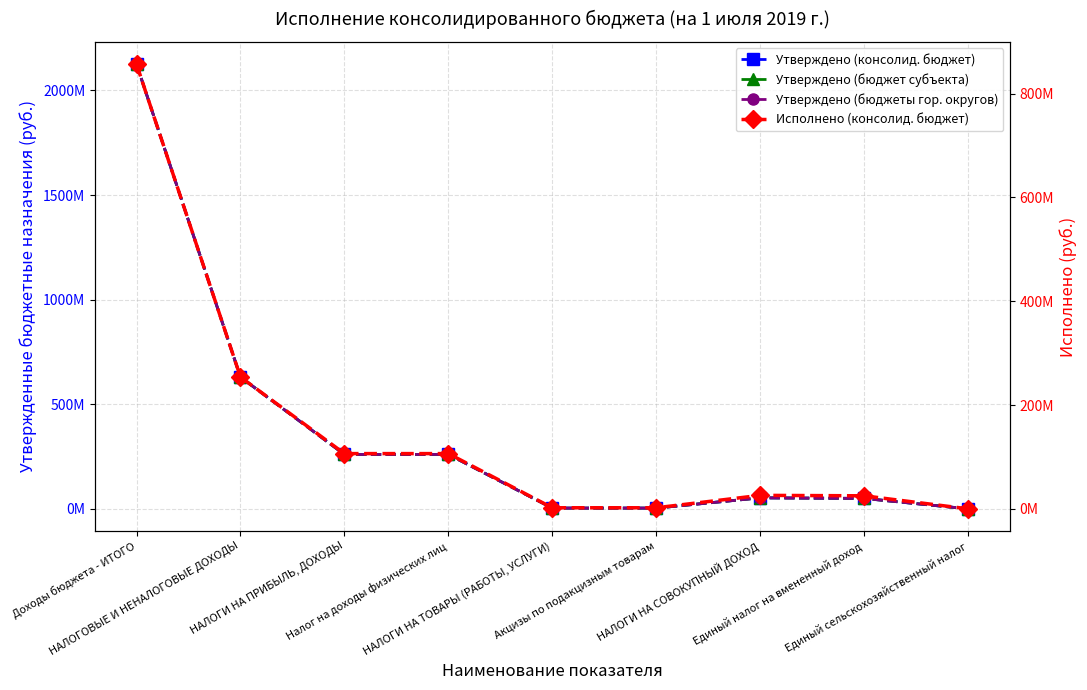

Where is Утверждено (консолид. бюджет) nearest to the value 1063001830?

НАЛОГОВЫЕ И НЕНАЛОГОВЫЕ ДОХОДЫ